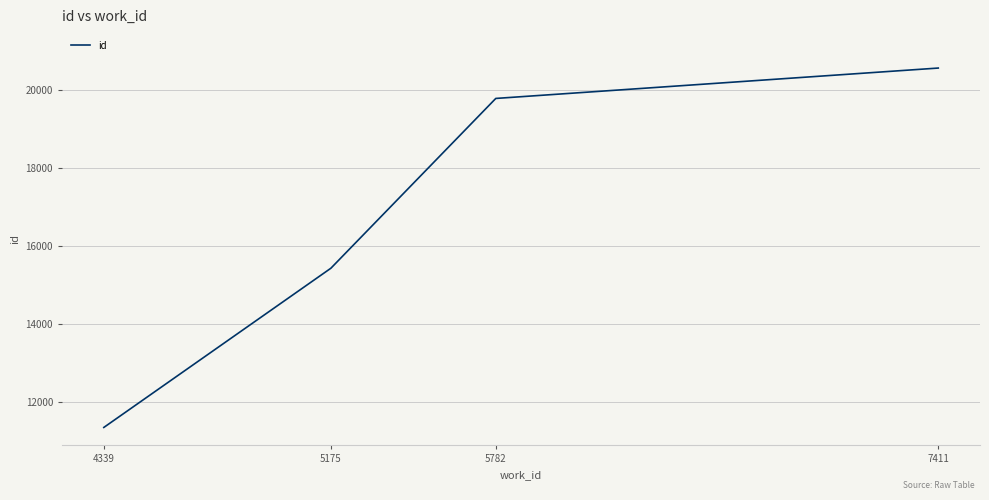

Is it true that the value at 5782 is 19786?

True